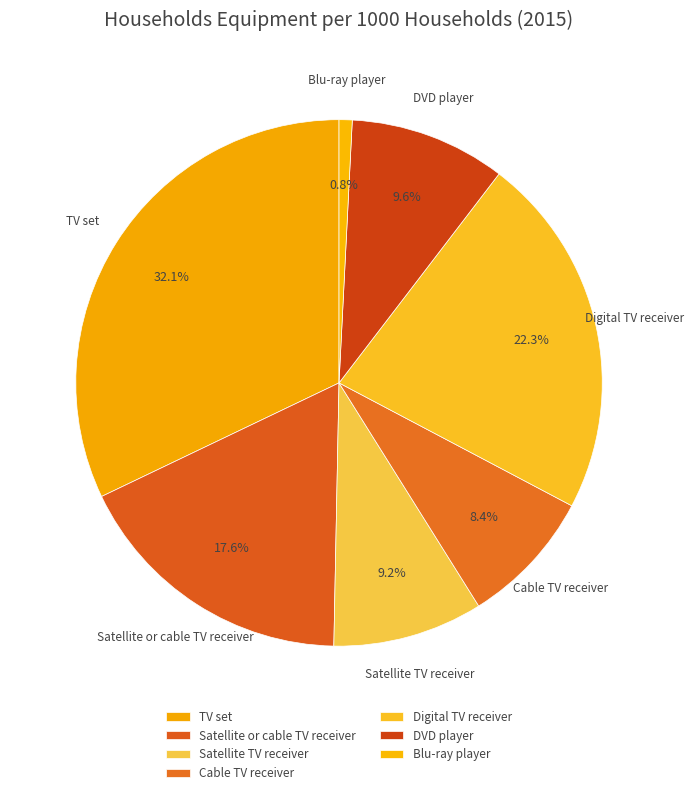

What percentage is the Satellite TV receiver slice, to the nearest percent?

9%